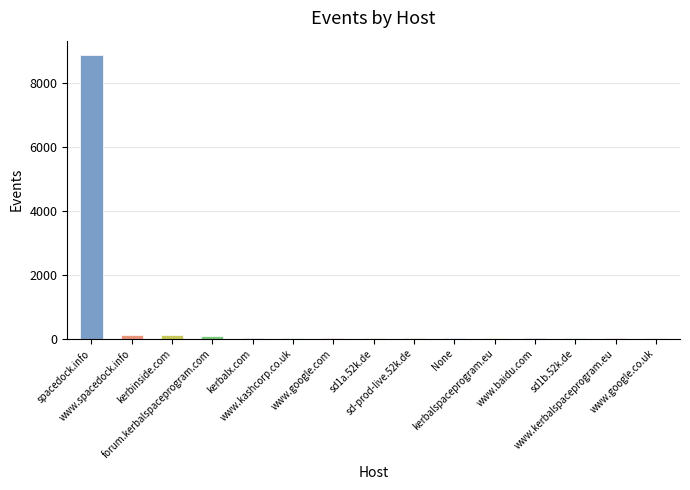

Read the value at sd1b.52k.de.

7